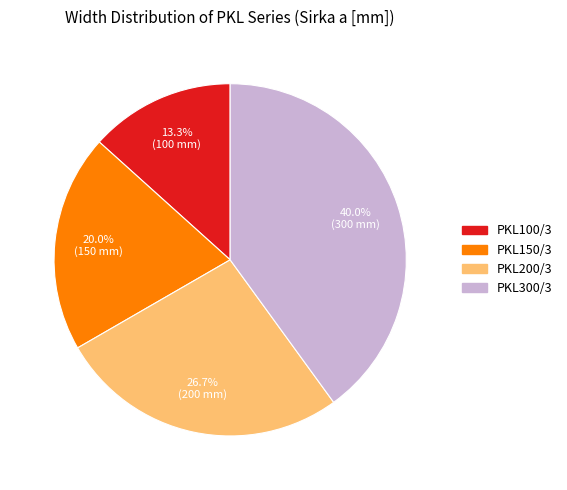

To the nearest percent, what portion does PKL150/3 represent?

20%